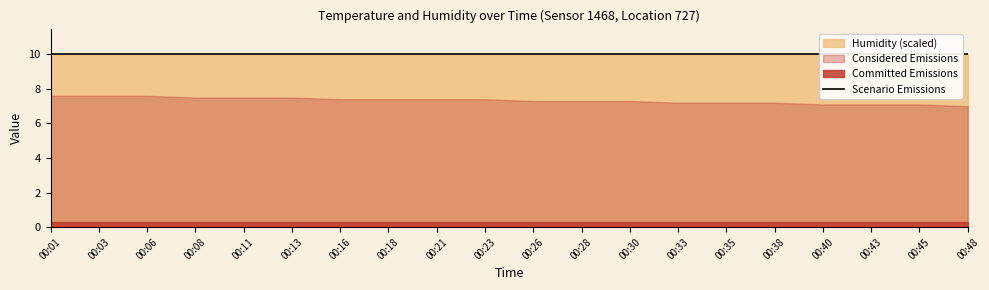

True or false: humidity and temperature cross at least once.

False